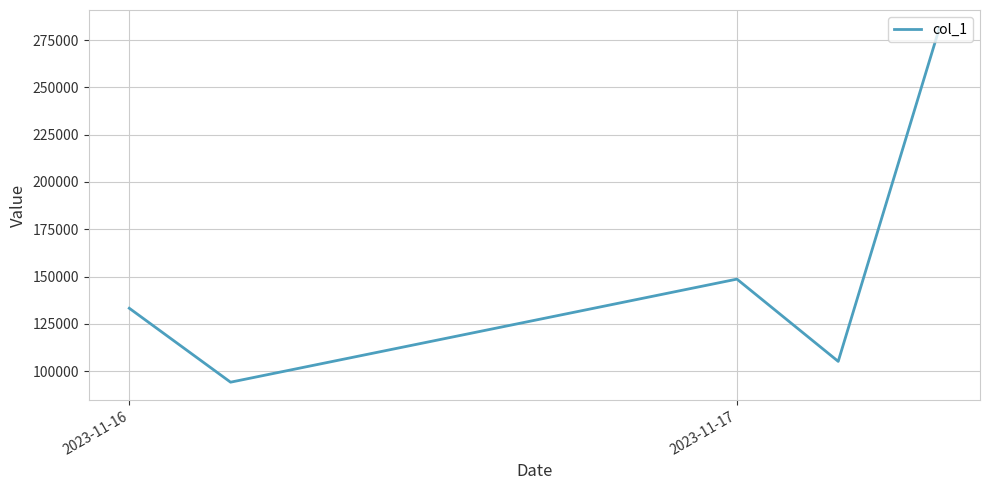

What is the smallest value displayed?

94175.0